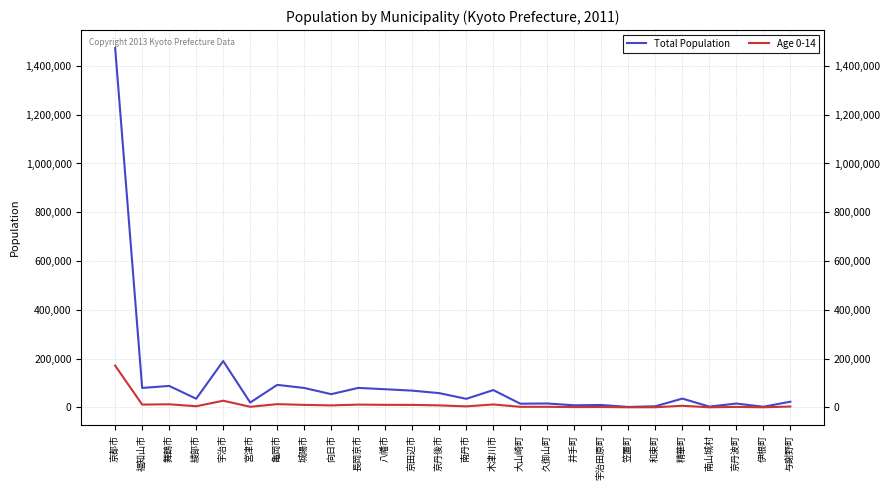

What is the average value of the Total Population series?

101250